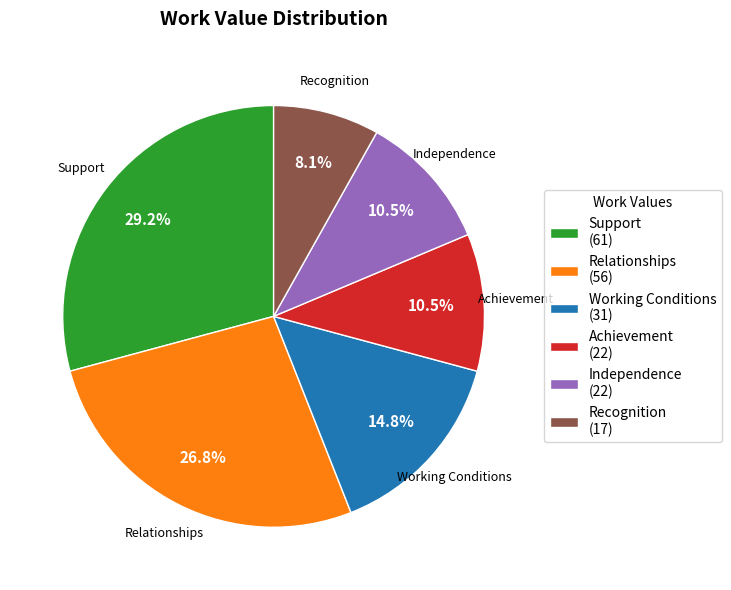

Count the number of slices in the pie.

6